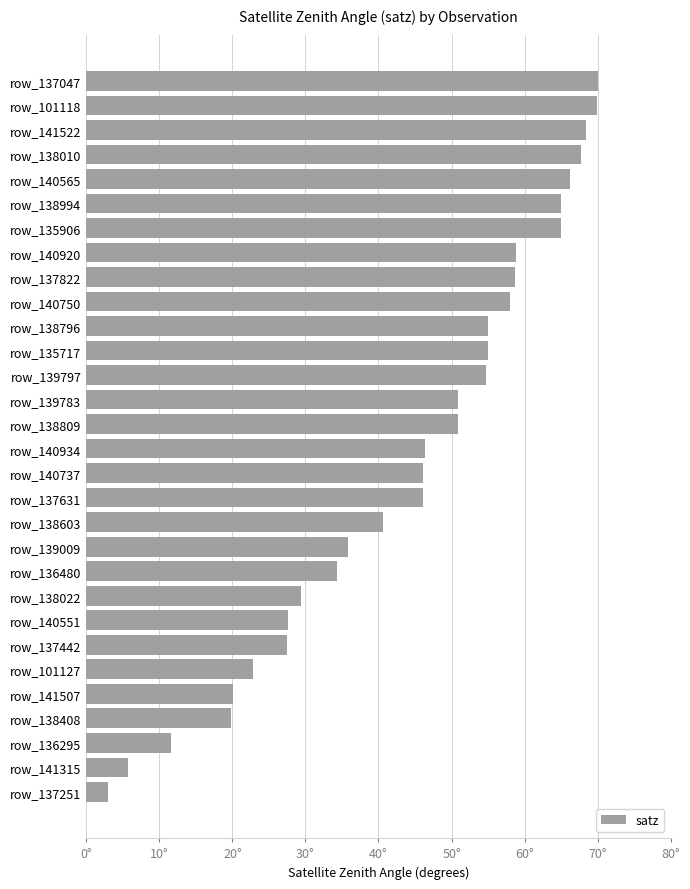

Are the bars horizontal?

Yes